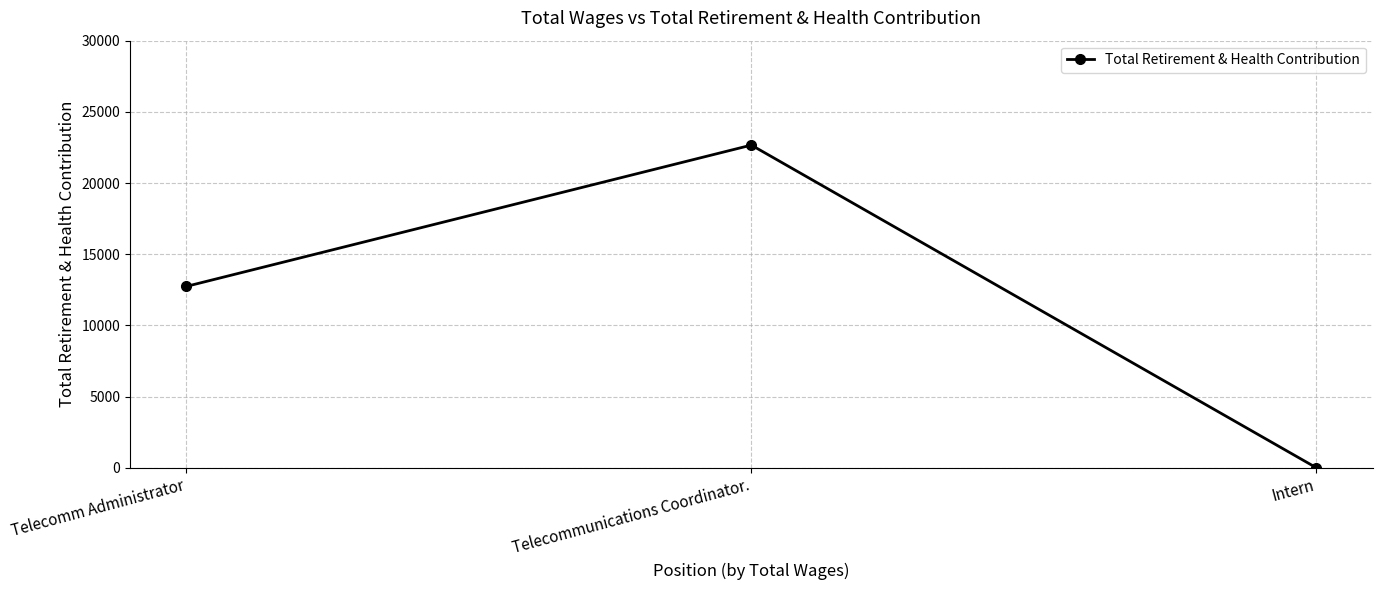

Reading left to right, list all the values displayed in this chart.

12738	22664	0